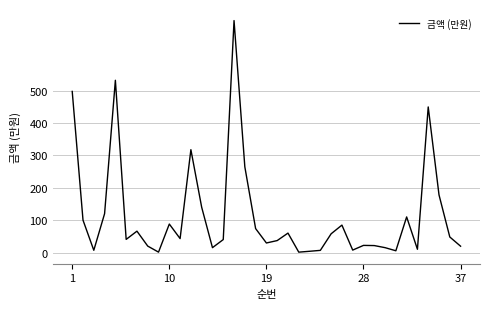

What is the difference between the maximum and minimum values?

715.9